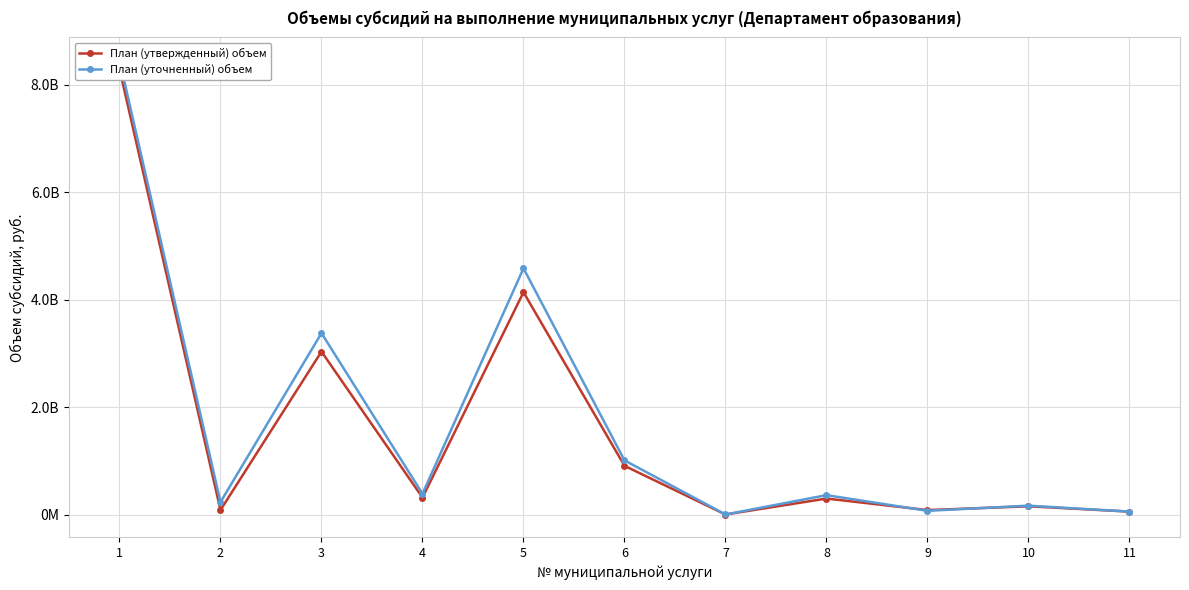

What is the spread (max minus min) of values at 10?

11943159.1